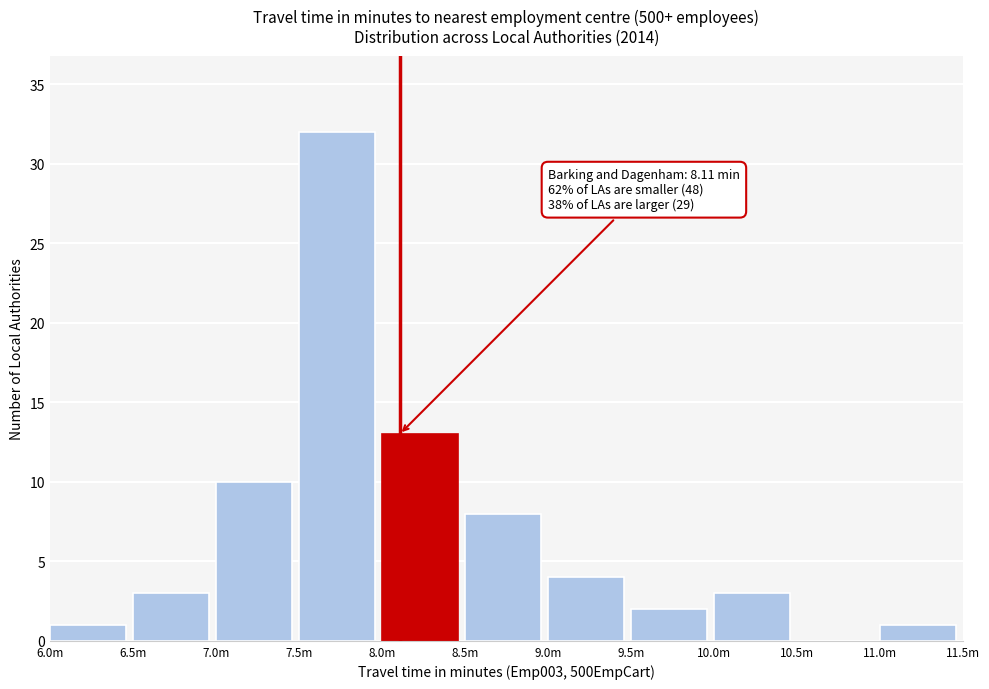

Reading right to left, list all the values displayed in this chart.

11.0m=1	10.5m=0	10.0m=3	9.5m=2	9.0m=4	8.5m=8	8.0m=13	7.5m=32	7.0m=10	6.5m=3	6.0m=1